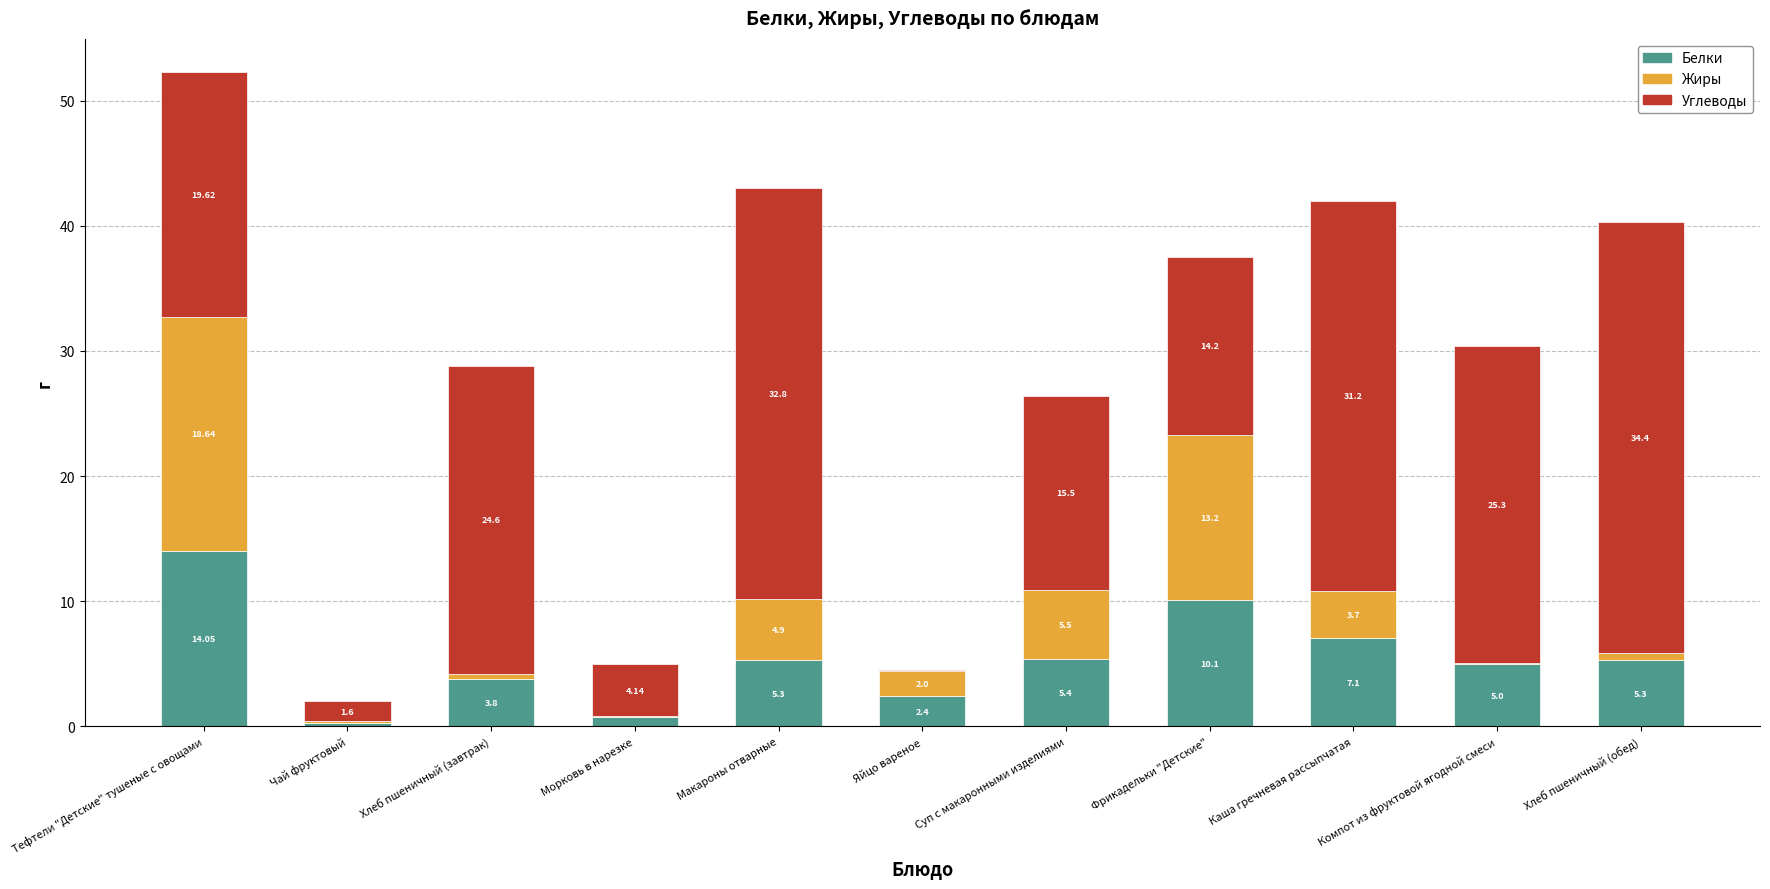

At which category is the sum across all series the highest?

Тефтели "Детские" тушеные с овощами